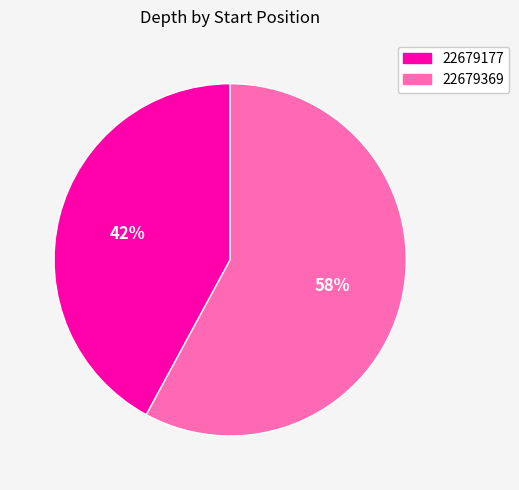

Combined, do 22679177 and 22679369 account for over 50%?

Yes